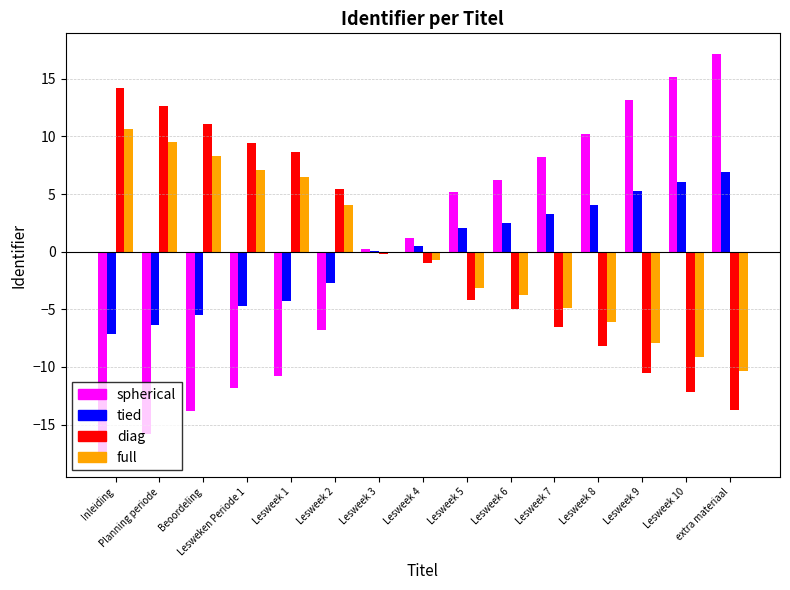

Count the number of data series in this chart.

4